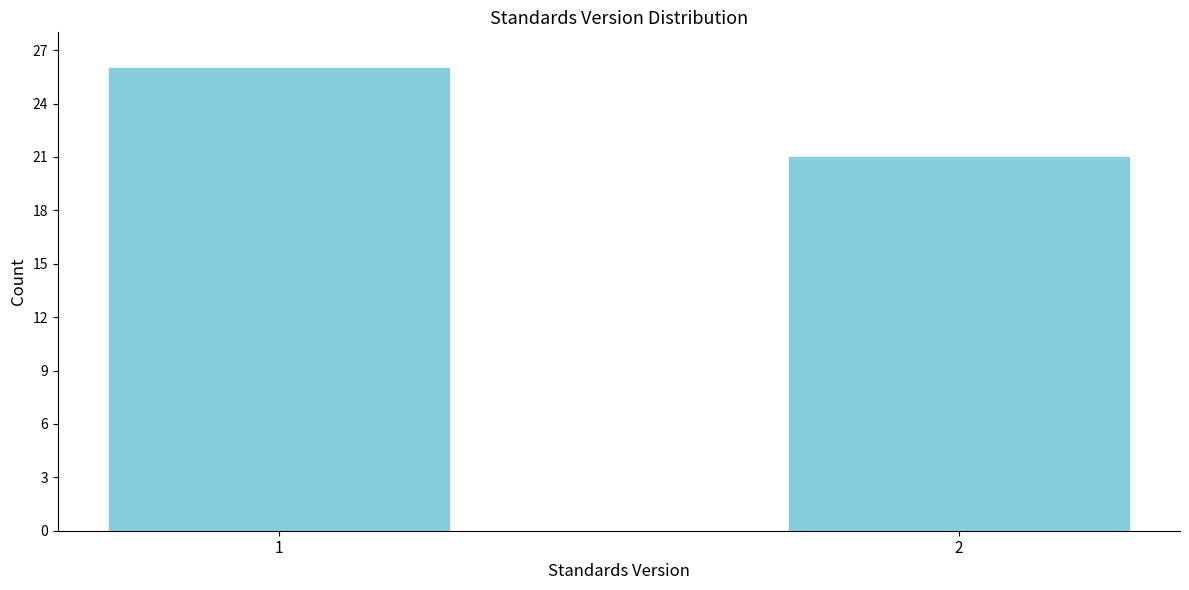

Reading right to left, extract all data points from this chart.

2=21	1=26